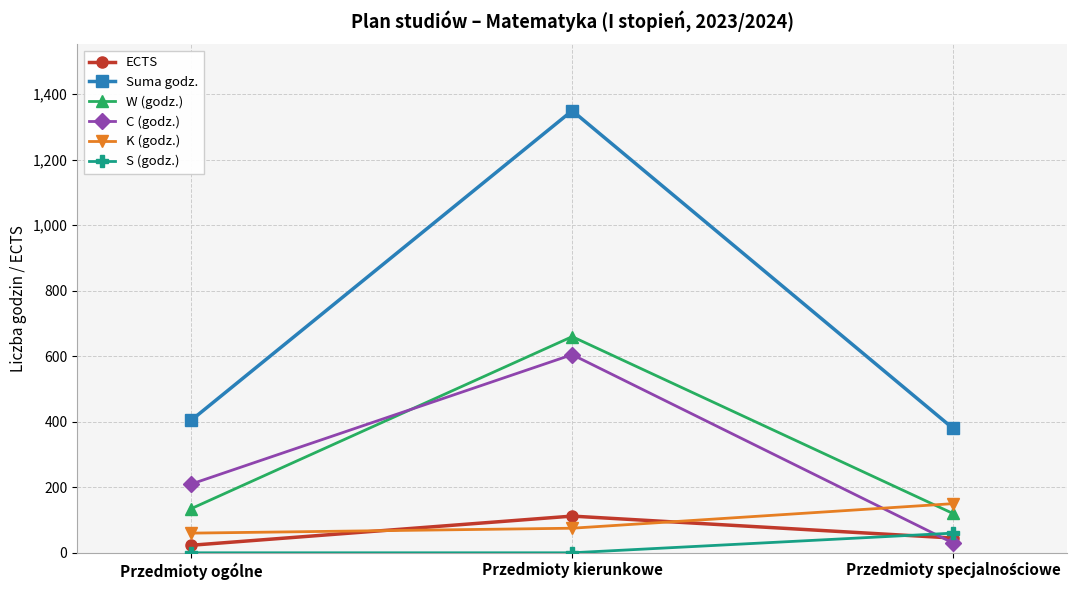

At how many categories does at least one series exceed 570?

1